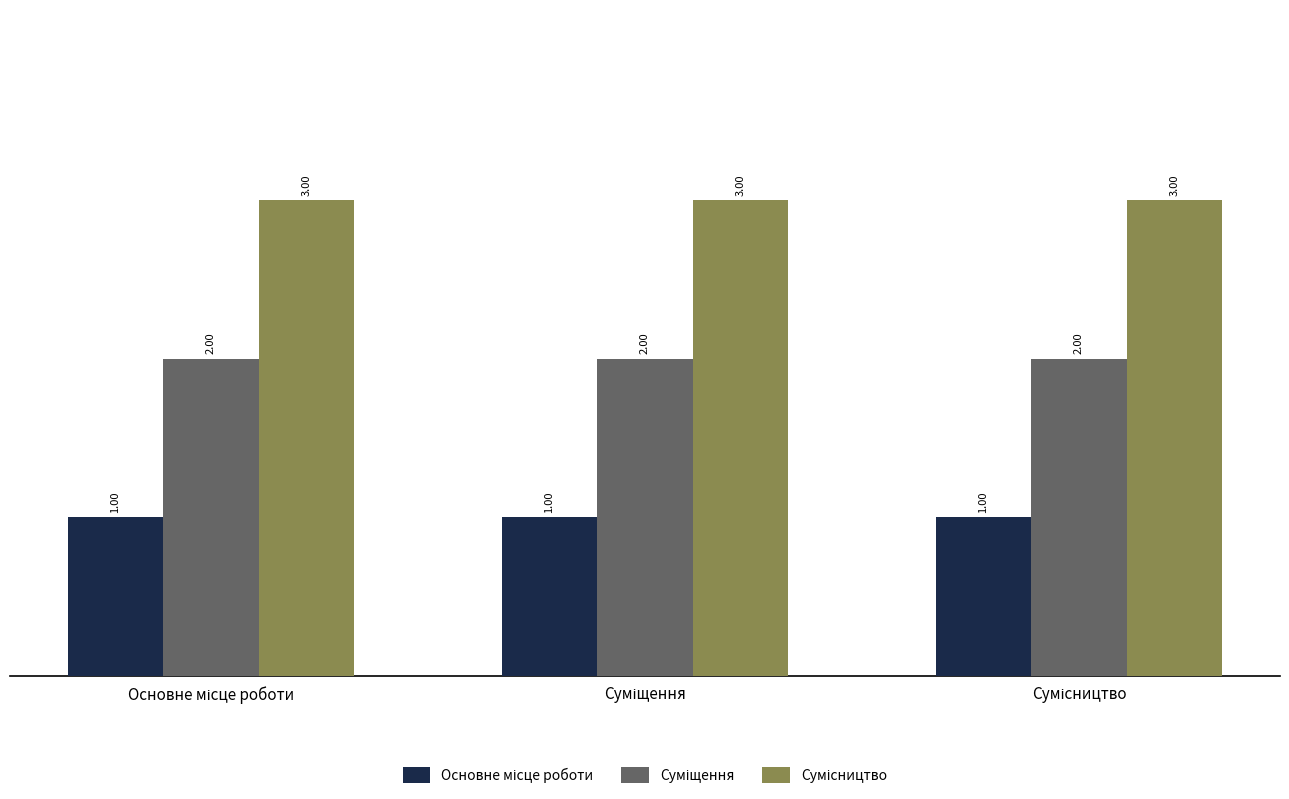

At how many categories does at least one series exceed 1?

3